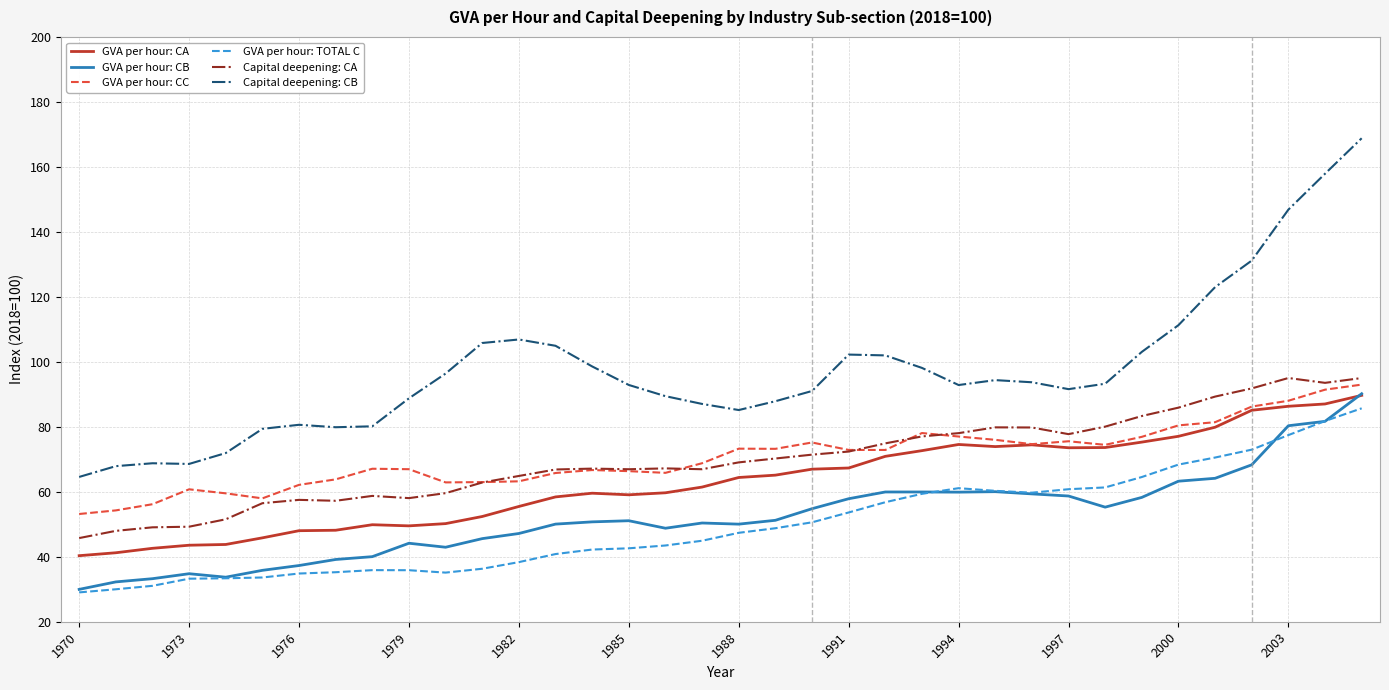

What are all the series names shown in the legend?

GVA per hour: CA, GVA per hour: CB, GVA per hour: CC, GVA per hour: TOTAL C, Capital deepening: CA, Capital deepening: CB